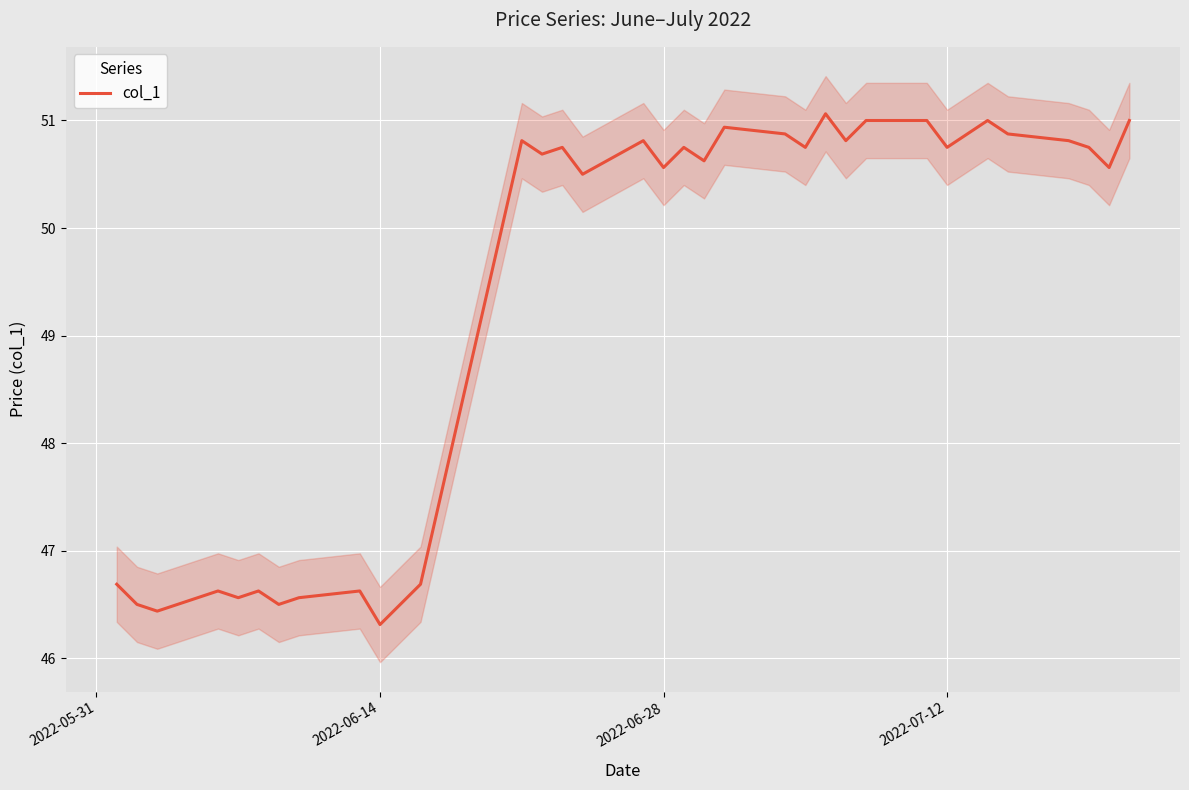

At which label does col_1 reach its minimum?

2022-06-14